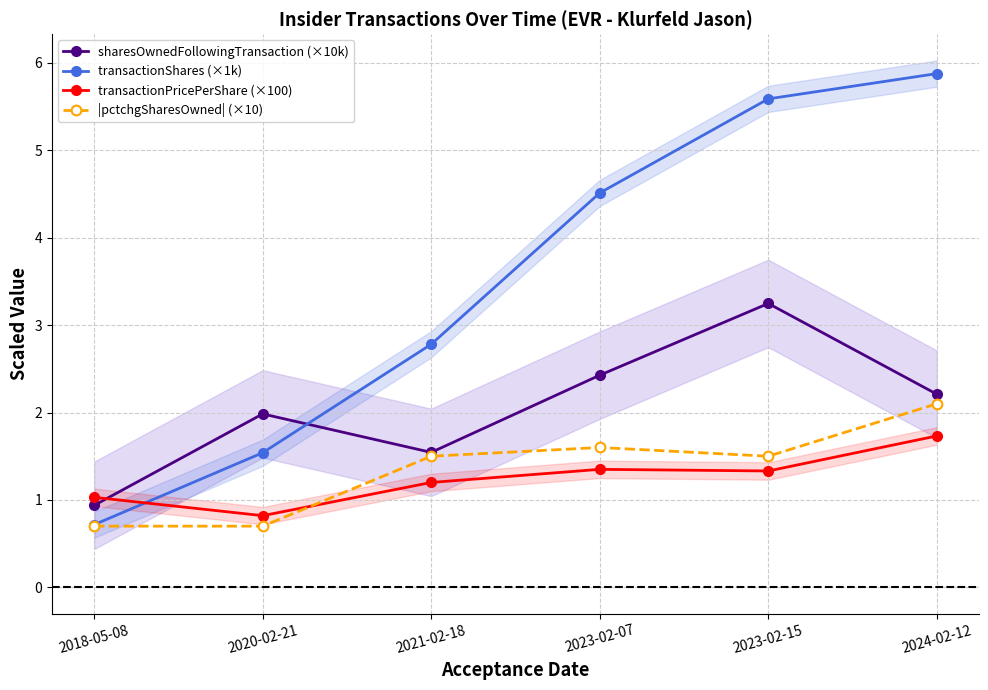

Count the number of data series in this chart.

4